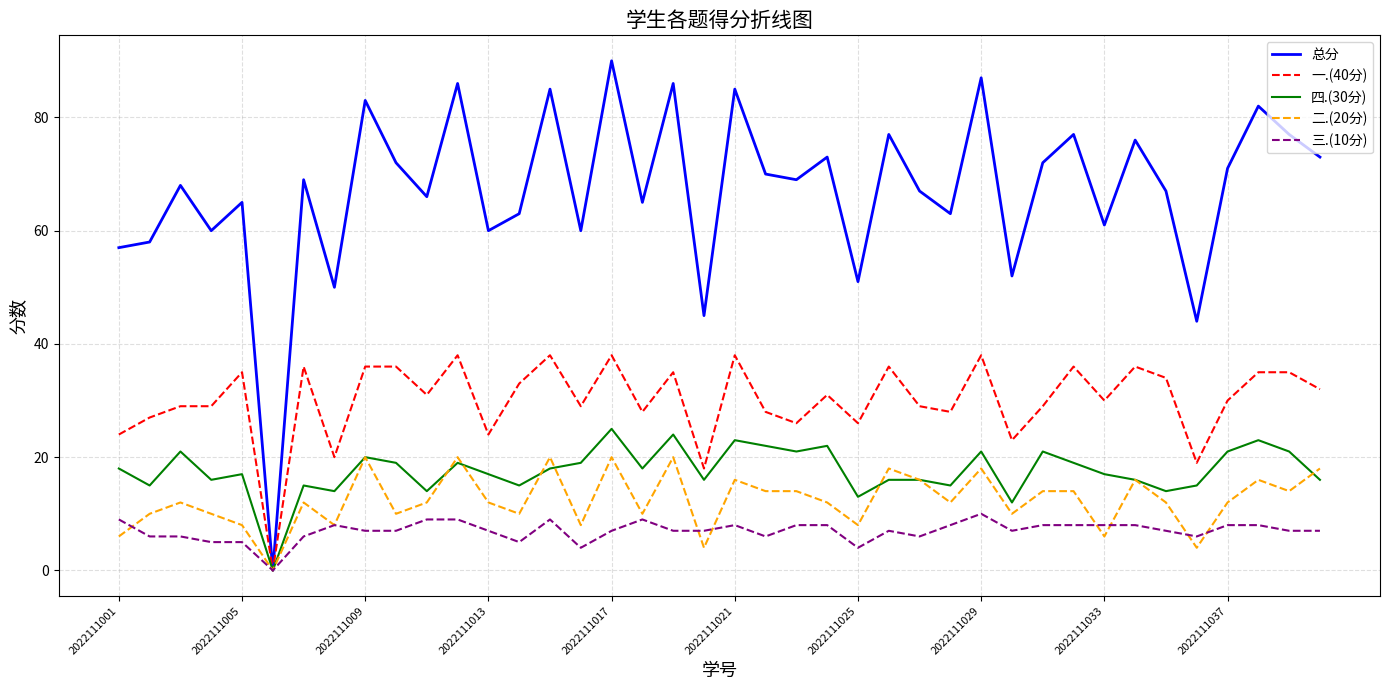

Which series has the largest total across all categories?

总分